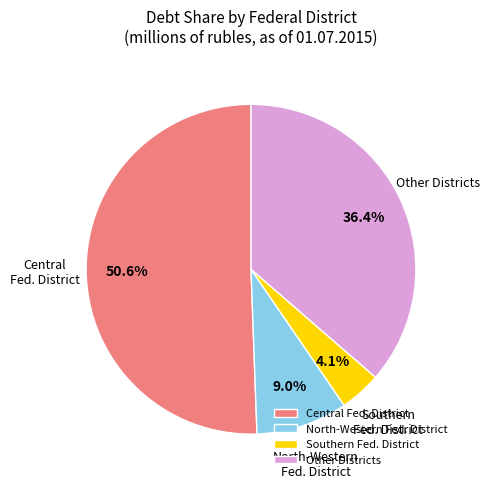

How many slices are in this pie chart?

4